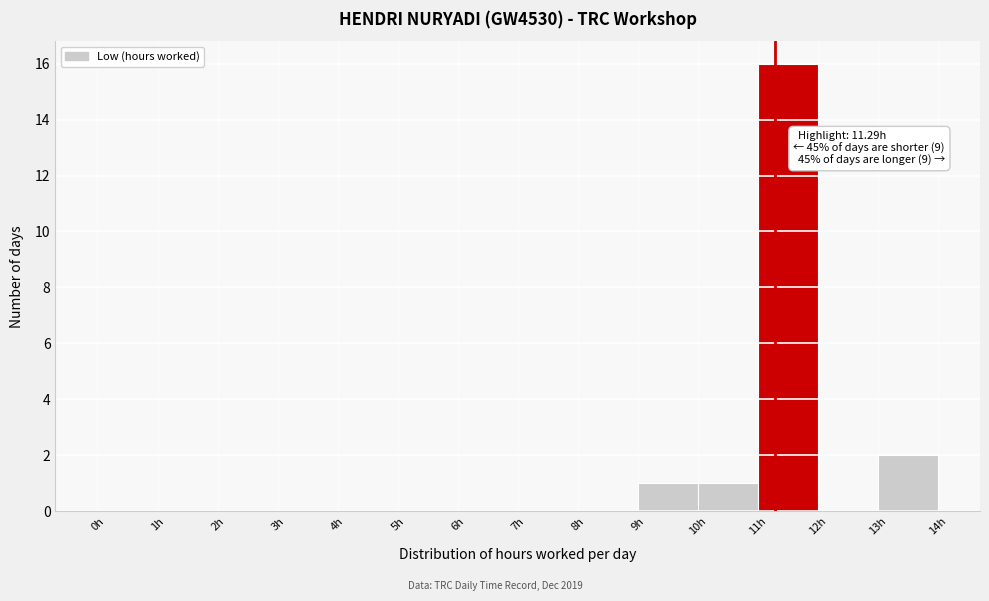

Over which range of the x-axis is the bar tallest?

11 to 12